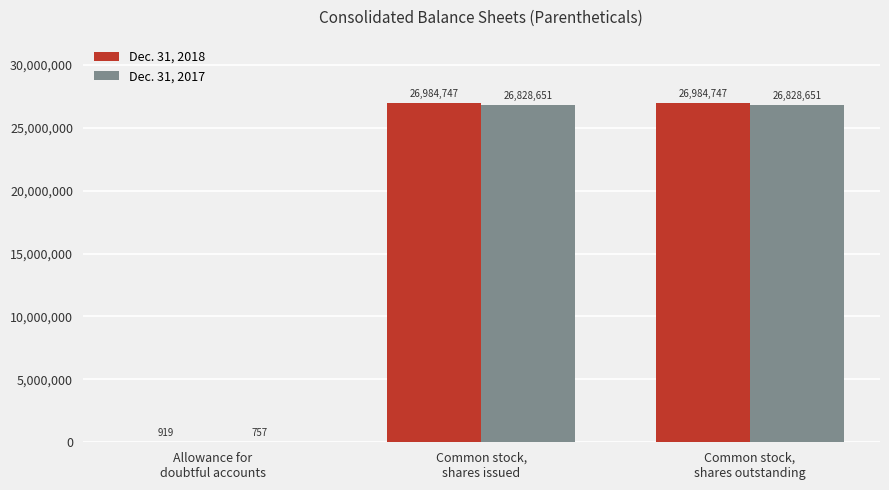

What is the greatest value displayed?

26984747